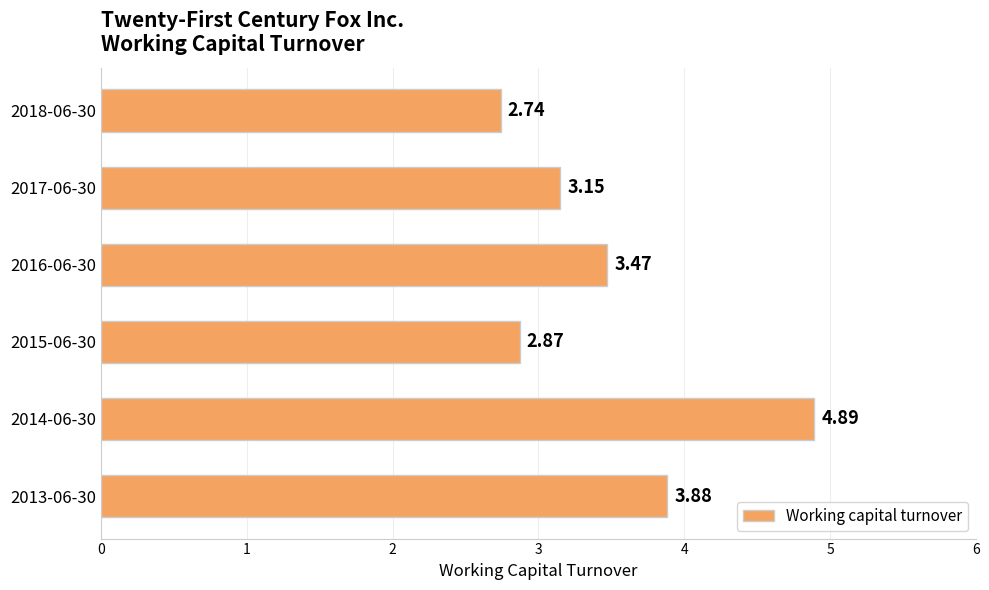

List the labels in order of value, smallest first.

2018-06-30, 2015-06-30, 2017-06-30, 2016-06-30, 2013-06-30, 2014-06-30